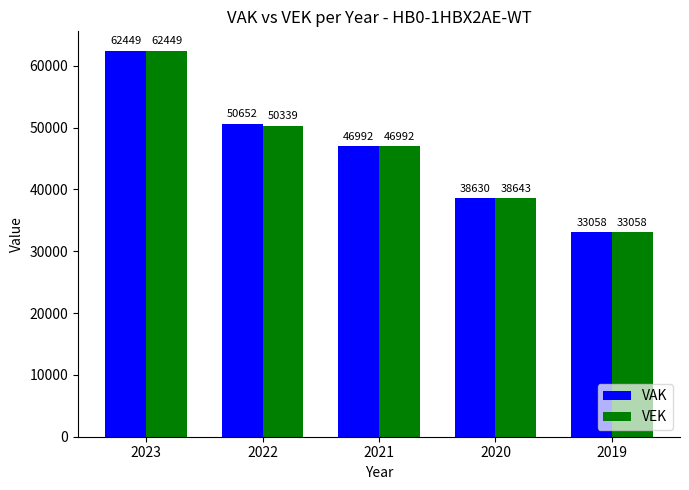

The value of VEK at 2019 is 33058. True or false?

True